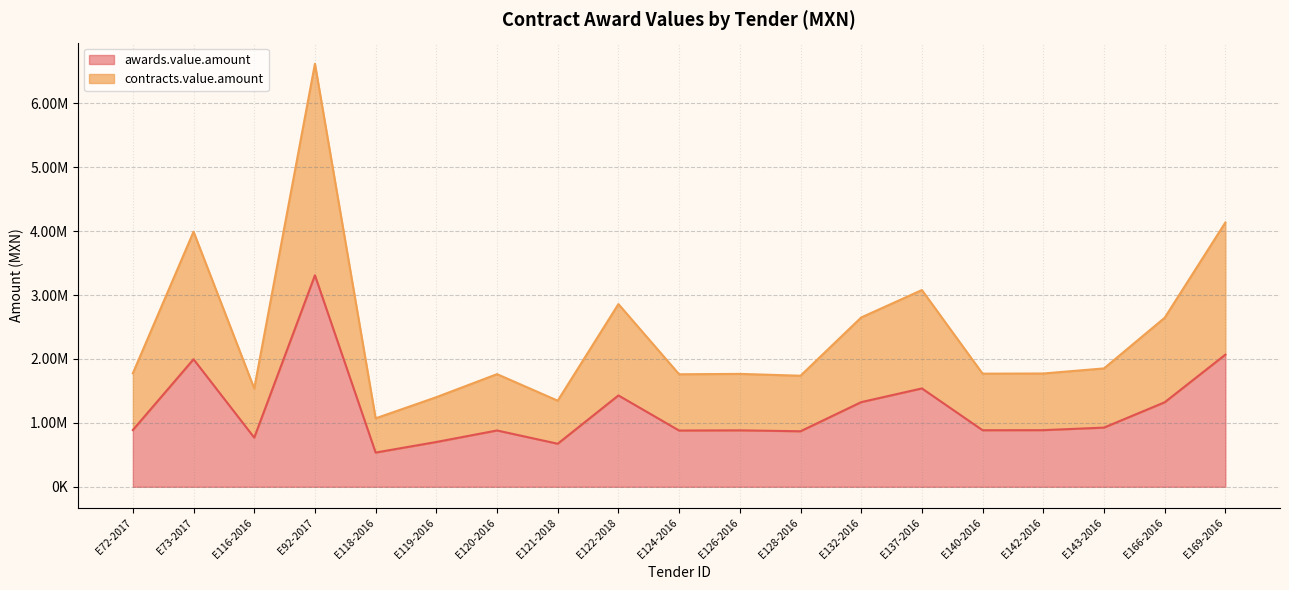

Reading left to right, list all the values displayed in this chart.

awards.value.amount: 888049.4	1995336.5	769021.7	3308992.0	535485.6	700984.5	881167.0	673559.5	1429238.8	880107.3	883144.3	868745.4	1324572.3	1538995.5	884916.4	886234.1	926043.8	1322251.2	2067666.9
contracts.value.amount: 1776098.8	3990672.9	1538043.3	6617984.0	1070971.1	1401968.9	1762334.0	1347119.1	2858477.5	1760214.7	1766288.5	1737490.8	2649144.7	3077991.0	1769832.8	1772468.3	1852087.5	2644502.4	4135333.7